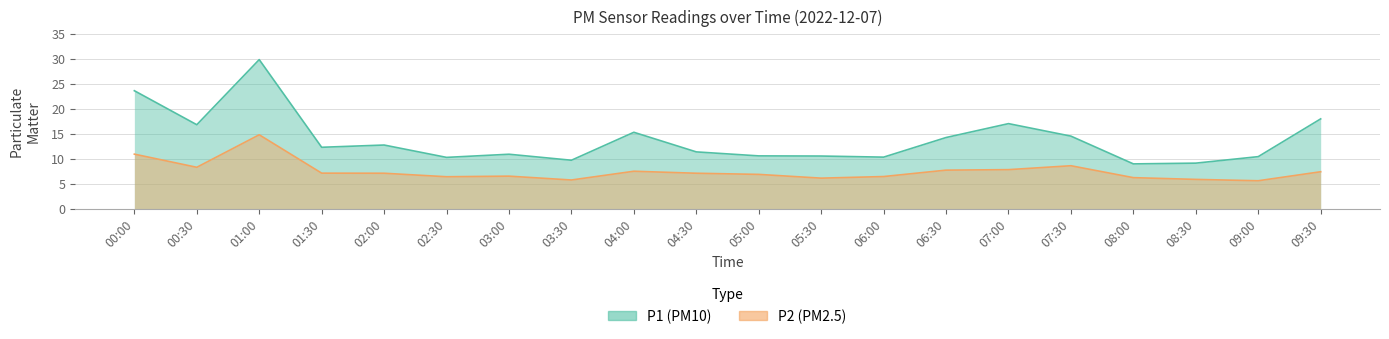

Reading right to left, list all the values displayed in this chart.

P1: 18.0	10.4	9.2	9.0	14.6	17.1	14.3	10.3	10.6	10.6	11.4	15.3	9.7	10.9	10.3	12.8	12.3	29.9	16.8	23.6
P2: 7.4	5.6	5.9	6.2	8.6	7.8	7.8	6.5	6.2	6.9	7.1	7.5	5.8	6.5	6.4	7.1	7.2	14.8	8.3	10.9